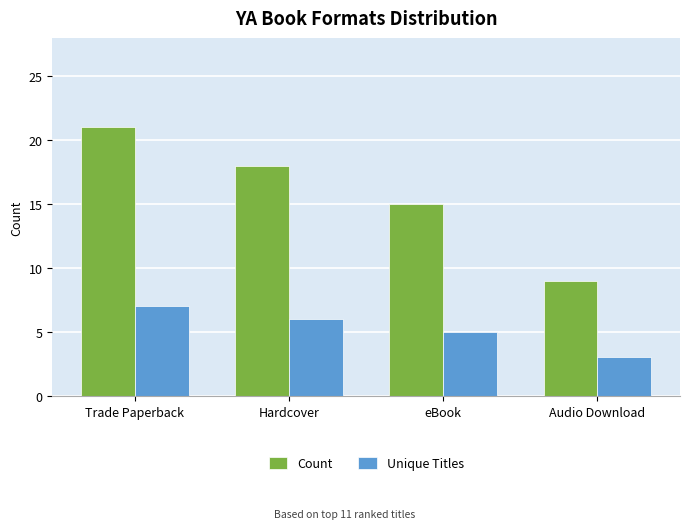

Reading left to right, what are all the values shown in this chart?

Count: 21	18	15	9
Unique Titles: 7	6	5	3